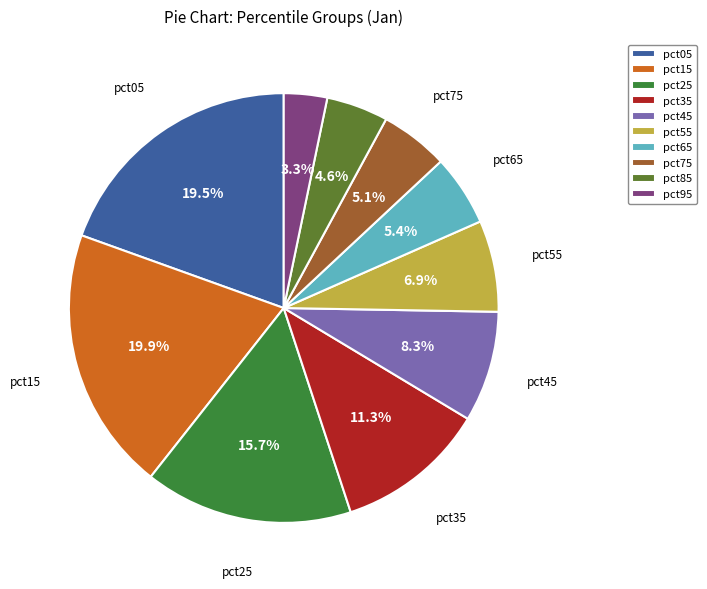

Does any single category account for the majority?

No